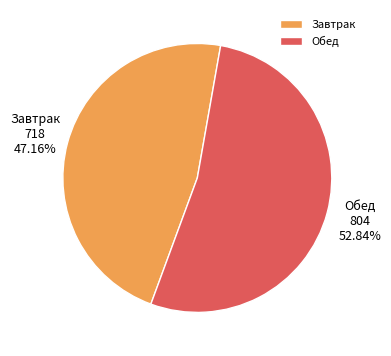

Which category accounts for the majority?

Обед